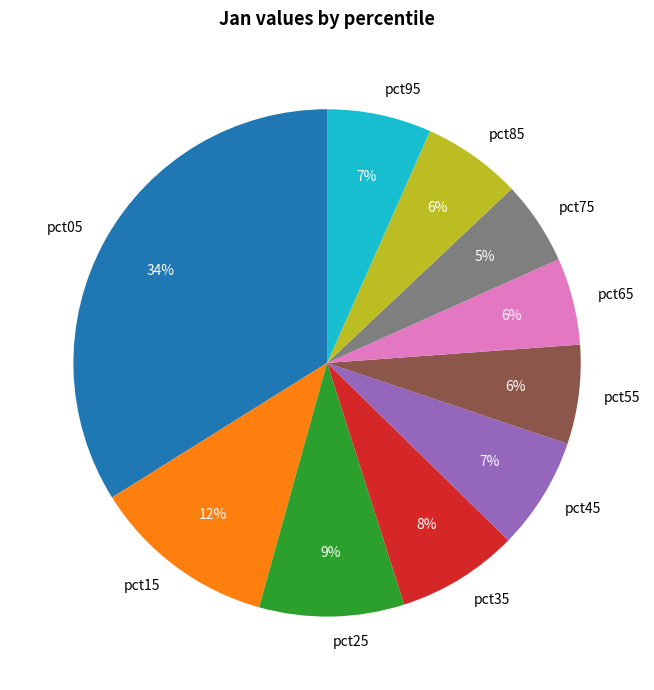

True or false: pct65 accounts for 6% of the total.

True